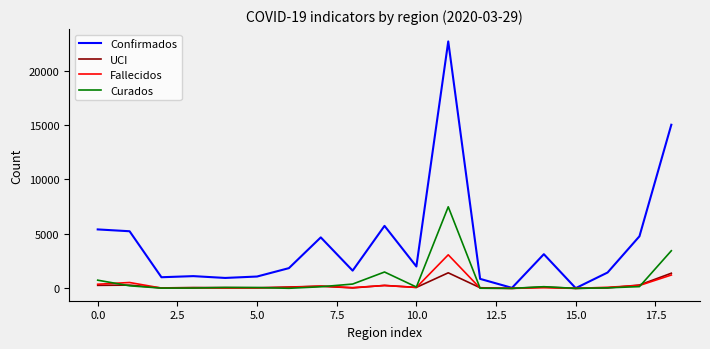

Which series has the largest total across all categories?

Confirmados